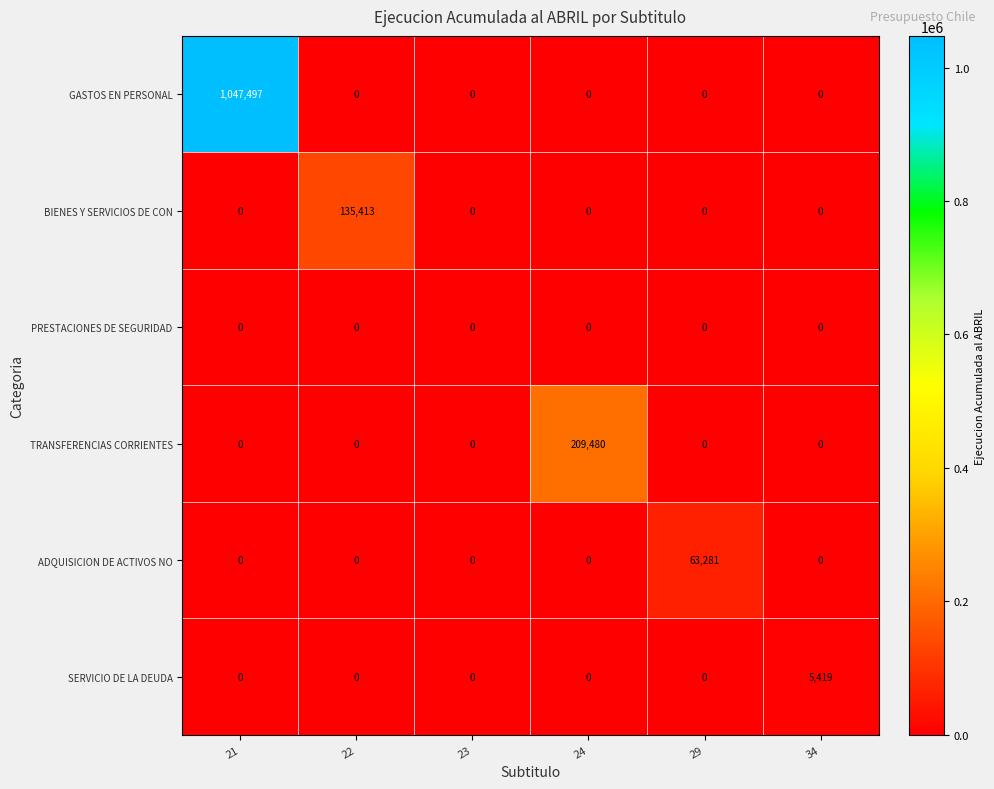

What is the average value of the ADQUISICION DE ACTIVOS NO series?

10547